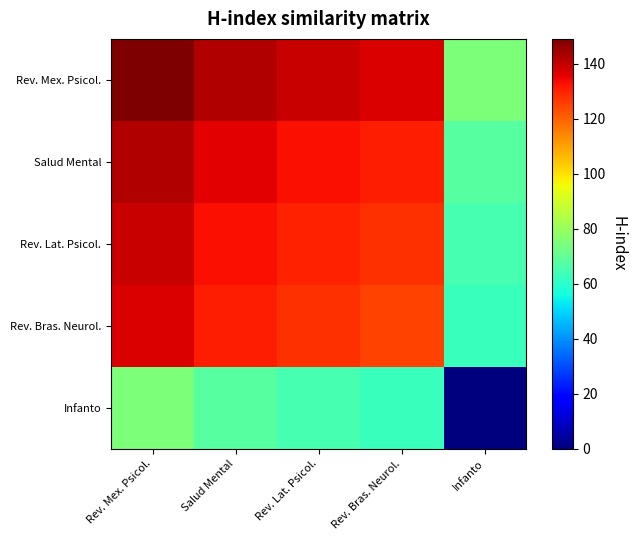

Between Rev. Bras. Neurol. and Infanto, which series saw the biggest shift?

Rev. Mex. Psicol.